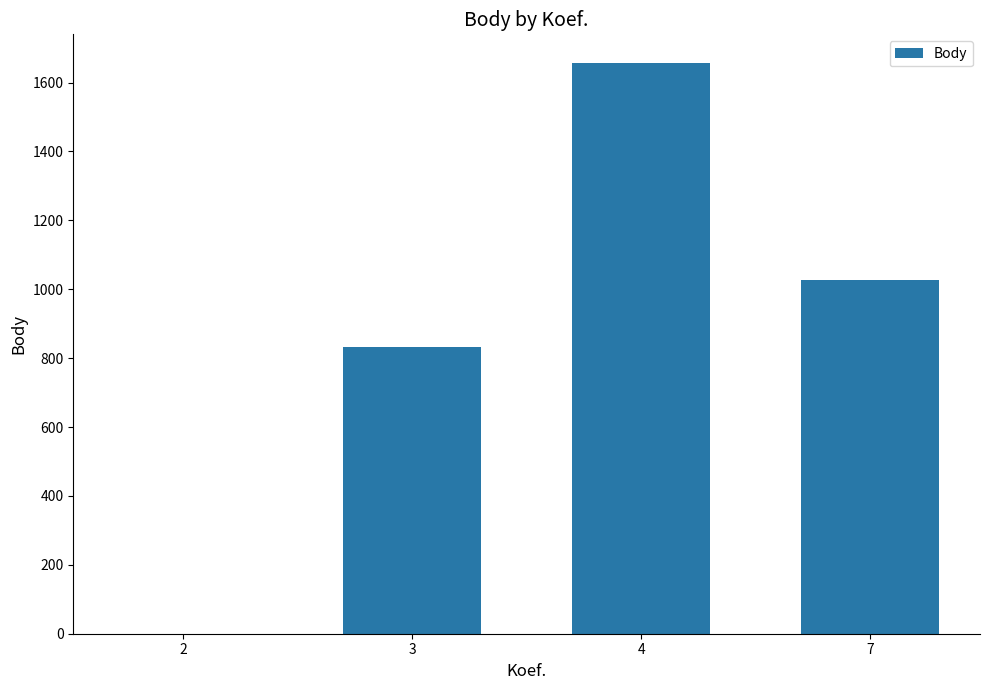

Are the bars grouped side by side (vs. stacked)?

No